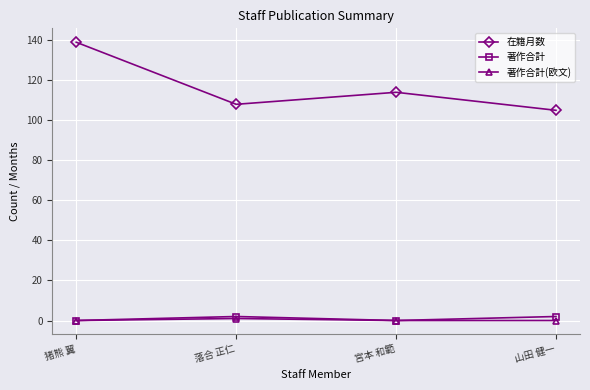

Which category has the highest value across all series?

猪熊 翼